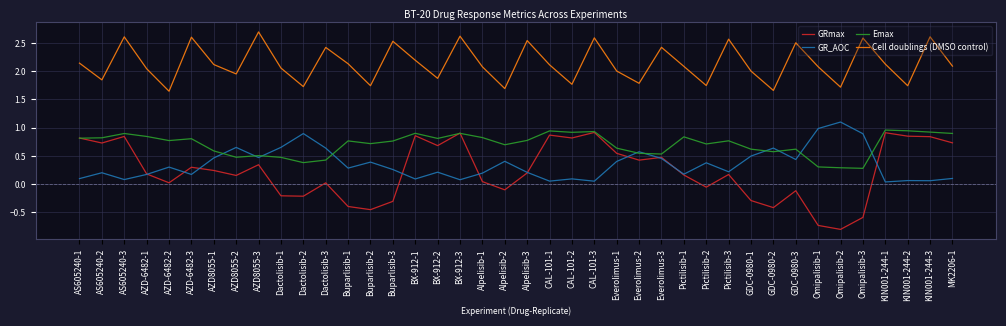

What is the maximum value for Cell doublings (DMSO control)?

2.7